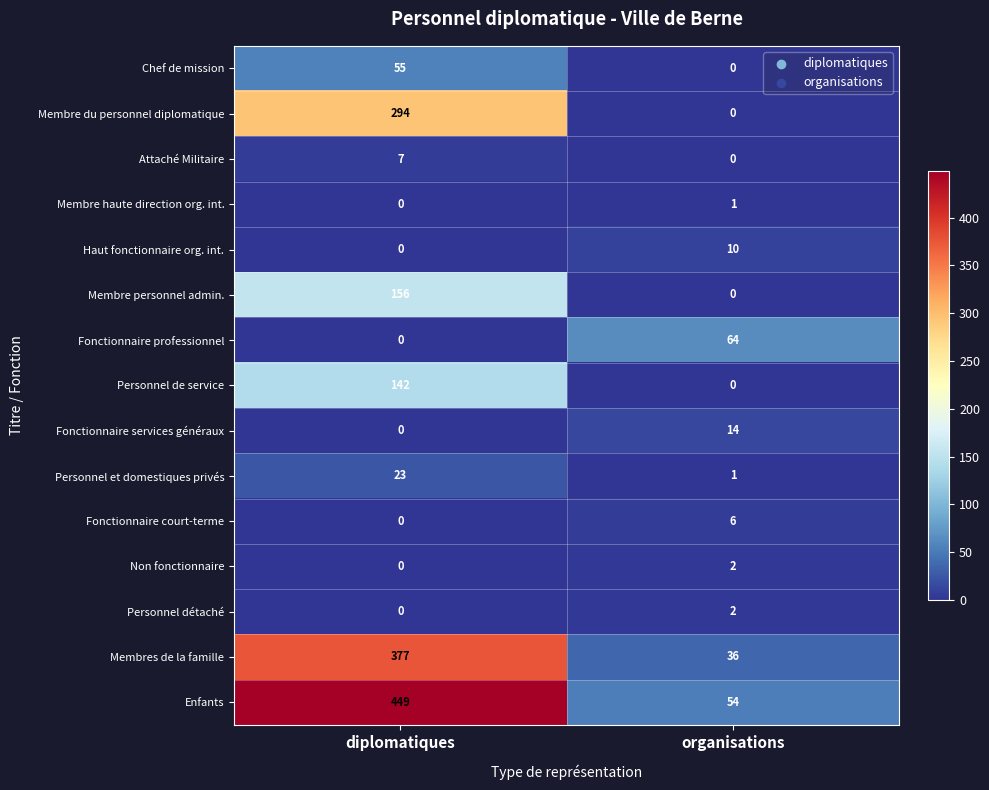

What is the difference between the Personnel et domestiques privés values at organisations and diplomatiques?

22